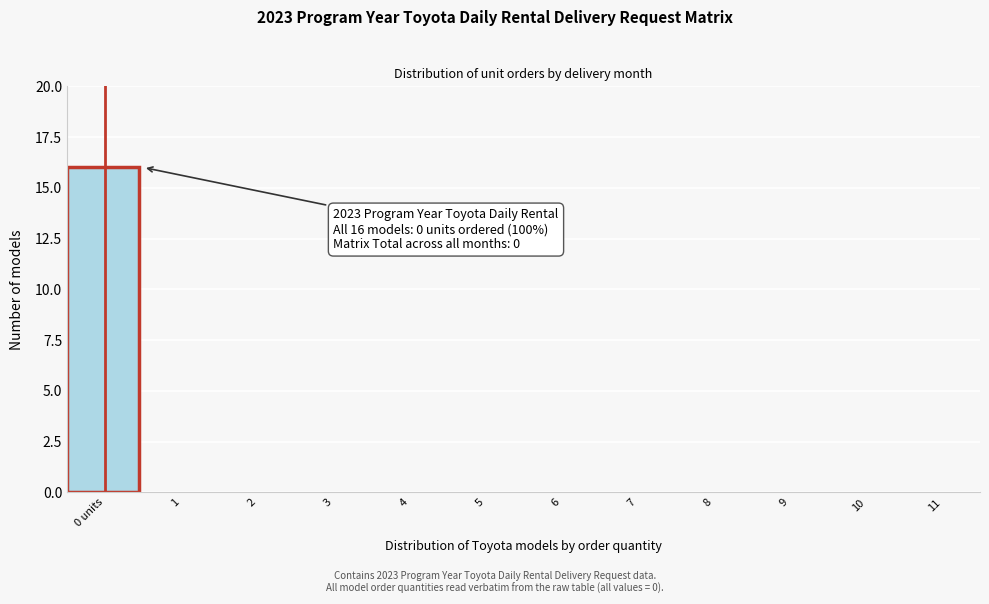

Reading left to right, extract all data points from this chart.

0 units=16	1=0	2=0	3=0	4=0	5=0	6=0	7=0	8=0	9=0	10=0	11=0